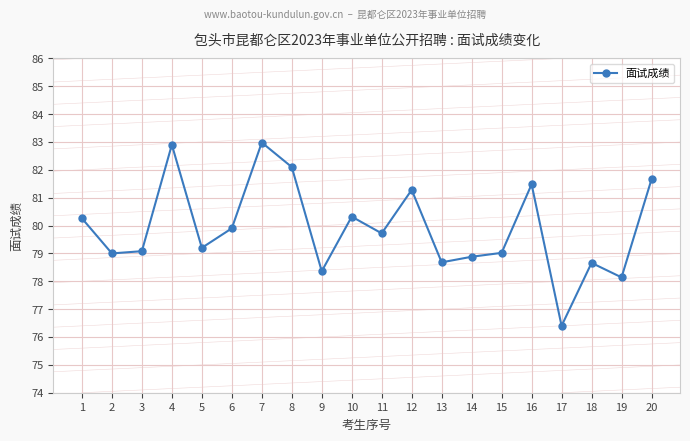

Read the value at 18.

78.7